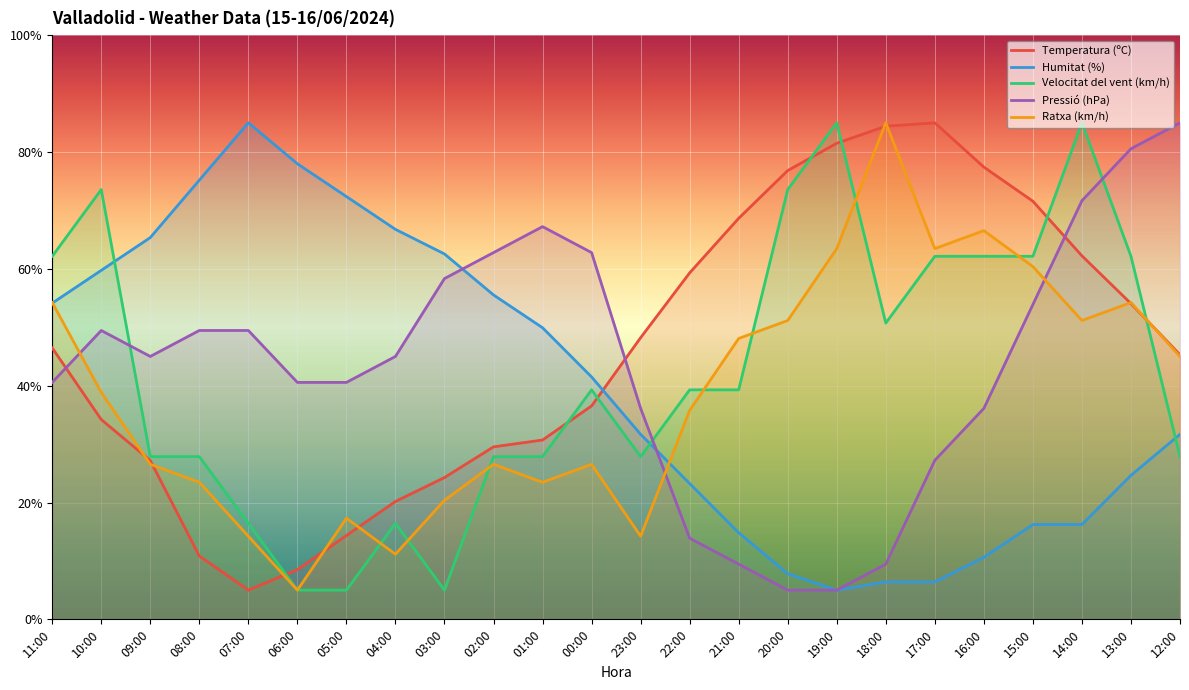

What position from the right is 23:00?

12